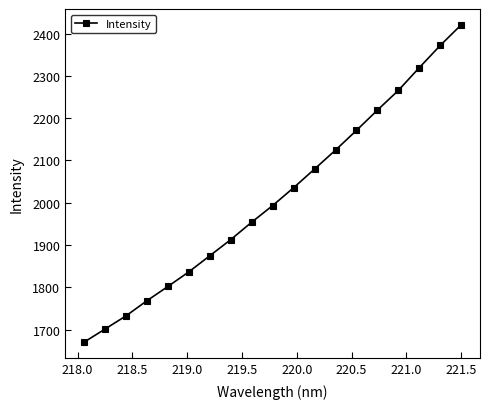

What is the sum of all values?

38253.0